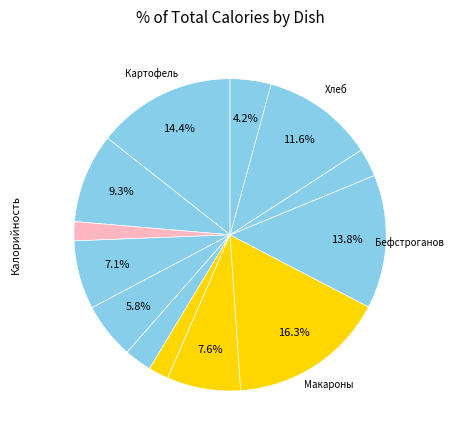

To the nearest percent, what is the average slice percentage?

8%